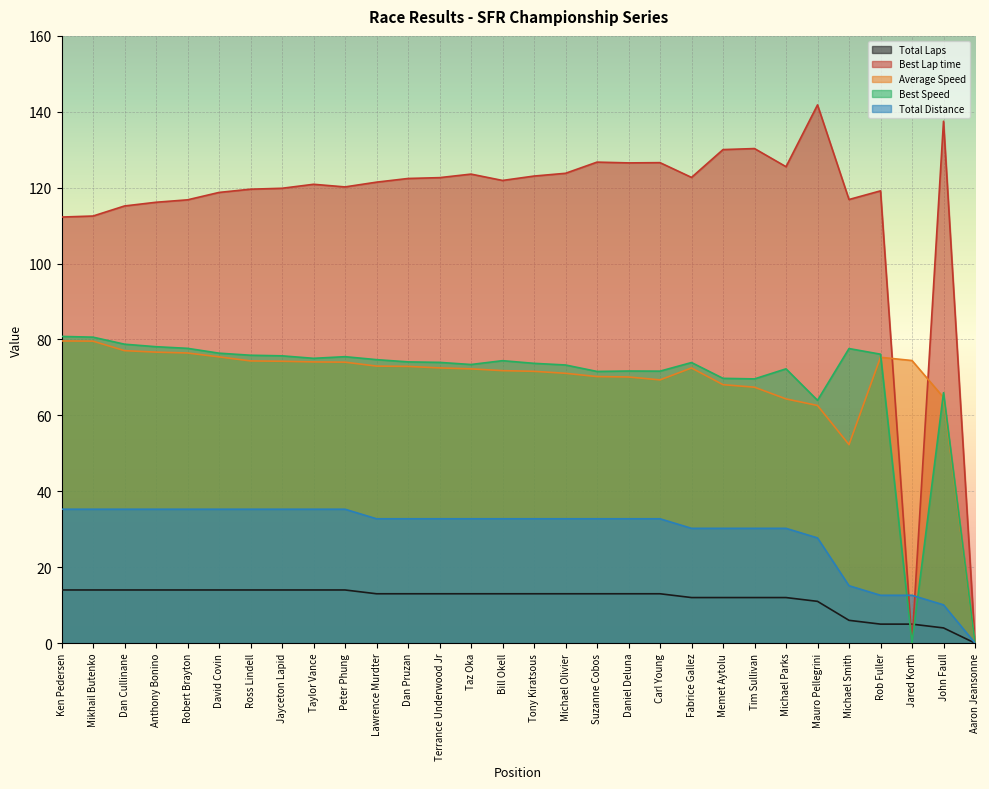

Reading left to right, list all the values displayed in this chart.

Total Laps: Ken Pedersen=14.0	Mikhail Butenko=14.0	Dan Cullinane=14.0	Anthony Bonino=14.0	Robert Brayton=14.0	David Covin=14.0	Ross Lindell=14.0	Jayceton Lapid=14.0	Taylor Vance=14.0	Peter Phung=14.0	Lawrence Murdter=13.0	Dan Pruzan=13.0	Terrance Underwood Jr=13.0	Taz Oka=13.0	Bill Okell=13.0	Tony Kiratsous=13.0	Michael Olivier=13.0	Suzanne Cobos=13.0	Daniel Deluna=13.0	Carl Young=13.0	Fabrice Gallez=12.0	Memet Aytolu=12.0	Tim Sullivan=12.0	Michael Parks=12.0	Mauro Pellegrini=11.0	Michael Smith=6.0	Rob Fuller=5.0	Jared Korth=5.0	John Faull=4.0	Aaron Jeansonne=0.0
Best Lap time: Ken Pedersen=112.3	Mikhail Butenko=112.5	Dan Cullinane=115.2	Anthony Bonino=116.2	Robert Brayton=116.8	David Covin=118.8	Ross Lindell=119.6	Jayceton Lapid=119.8	Taylor Vance=120.9	Peter Phung=120.2	Lawrence Murdter=121.5	Dan Pruzan=122.4	Terrance Underwood Jr=122.6	Taz Oka=123.6	Bill Okell=121.9	Tony Kiratsous=123.1	Michael Olivier=123.8	Suzanne Cobos=126.7	Daniel Deluna=126.5	Carl Young=126.6	Fabrice Gallez=122.7	Memet Aytolu=130.0	Tim Sullivan=130.3	Michael Parks=125.5	Mauro Pellegrini=141.8	Michael Smith=116.9	Rob Fuller=119.2	Jared Korth=0.0	John Faull=137.5	Aaron Jeansonne=0.0
Average Speed: Ken Pedersen=79.6	Mikhail Butenko=79.6	Dan Cullinane=77.1	Anthony Bonino=76.7	Robert Brayton=76.4	David Covin=75.4	Ross Lindell=74.4	Jayceton Lapid=74.3	Taylor Vance=74.1	Peter Phung=74.0	Lawrence Murdter=73.0	Dan Pruzan=72.9	Terrance Underwood Jr=72.5	Taz Oka=72.3	Bill Okell=71.8	Tony Kiratsous=71.6	Michael Olivier=71.1	Suzanne Cobos=70.2	Daniel Deluna=70.1	Carl Young=69.4	Fabrice Gallez=72.5	Memet Aytolu=68.1	Tim Sullivan=67.4	Michael Parks=64.3	Mauro Pellegrini=62.6	Michael Smith=52.3	Rob Fuller=75.3	Jared Korth=74.5	John Faull=64.7	Aaron Jeansonne=0.0
Best Speed: Ken Pedersen=80.8	Mikhail Butenko=80.6	Dan Cullinane=78.8	Anthony Bonino=78.1	Robert Brayton=77.7	David Covin=76.4	Ross Lindell=75.8	Jayceton Lapid=75.7	Taylor Vance=75.0	Peter Phung=75.5	Lawrence Murdter=74.7	Dan Pruzan=74.1	Terrance Underwood Jr=74.0	Taz Oka=73.4	Bill Okell=74.4	Tony Kiratsous=73.7	Michael Olivier=73.3	Suzanne Cobos=71.6	Daniel Deluna=71.7	Carl Young=71.7	Fabrice Gallez=73.9	Memet Aytolu=69.8	Tim Sullivan=69.6	Michael Parks=72.3	Mauro Pellegrini=64.0	Michael Smith=77.6	Rob Fuller=76.1	Jared Korth=0.0	John Faull=66.0	Aaron Jeansonne=0.0
Total Distance: Ken Pedersen=35.3	Mikhail Butenko=35.3	Dan Cullinane=35.3	Anthony Bonino=35.3	Robert Brayton=35.3	David Covin=35.3	Ross Lindell=35.3	Jayceton Lapid=35.3	Taylor Vance=35.3	Peter Phung=35.3	Lawrence Murdter=32.8	Dan Pruzan=32.8	Terrance Underwood Jr=32.8	Taz Oka=32.8	Bill Okell=32.8	Tony Kiratsous=32.8	Michael Olivier=32.8	Suzanne Cobos=32.8	Daniel Deluna=32.8	Carl Young=32.8	Fabrice Gallez=30.2	Memet Aytolu=30.2	Tim Sullivan=30.2	Michael Parks=30.2	Mauro Pellegrini=27.7	Michael Smith=15.1	Rob Fuller=12.6	Jared Korth=12.6	John Faull=10.1	Aaron Jeansonne=0.0